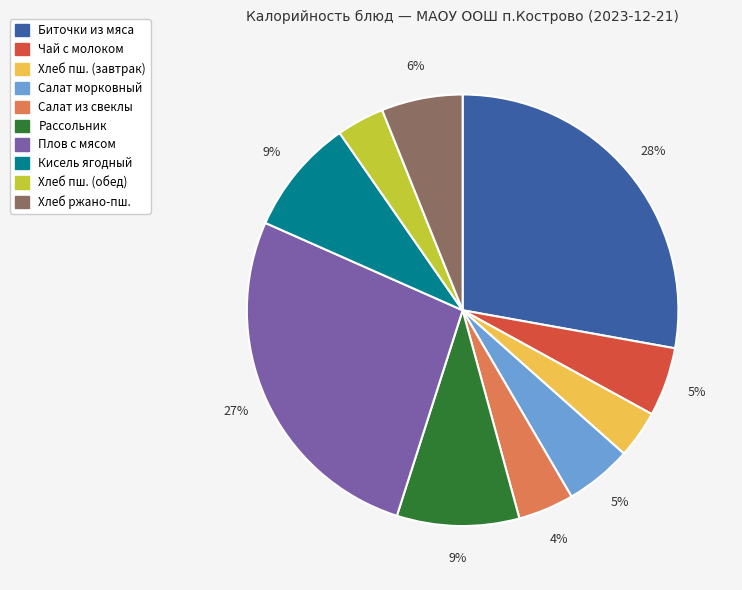

Is there a majority slice in this chart?

No